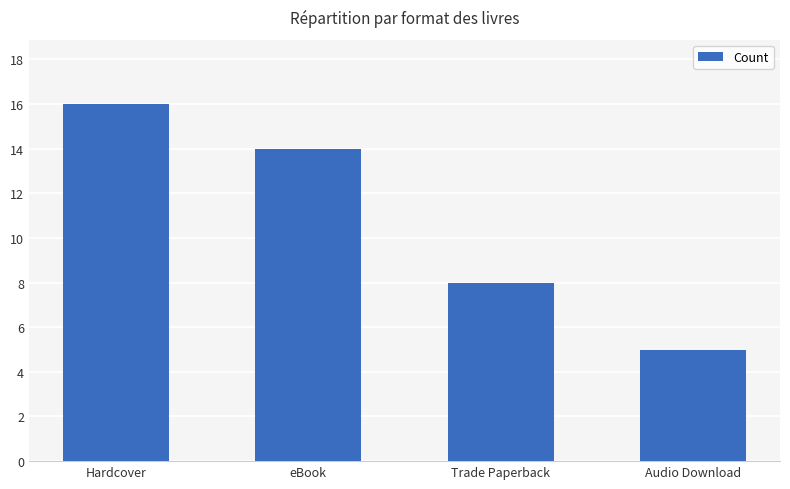

What is the average value?

11